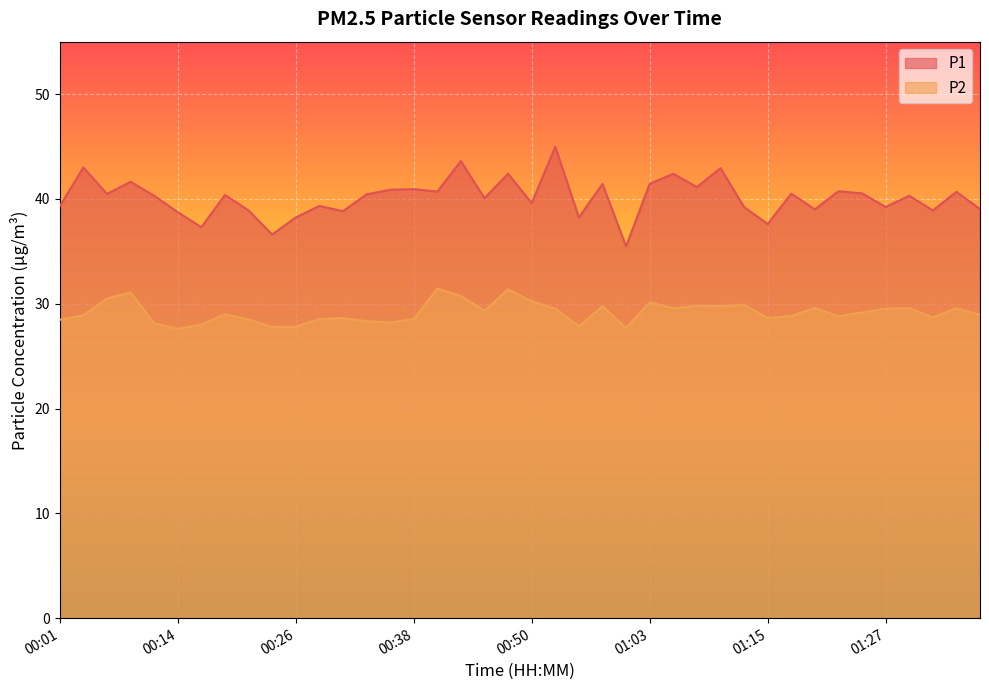

What is the difference between the maximum and minimum values in the P2 series?

3.8